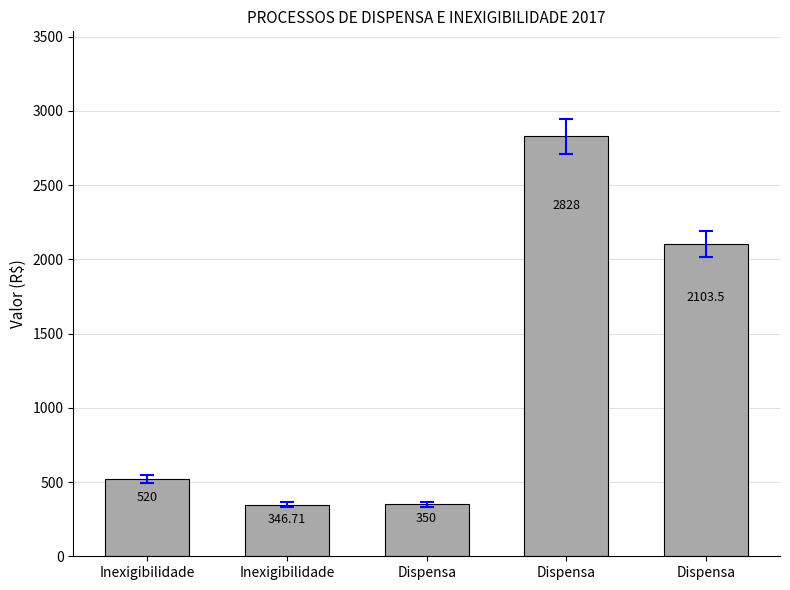

The chart shows a value of 520.0 at Inexigibilidade. True or false?

True